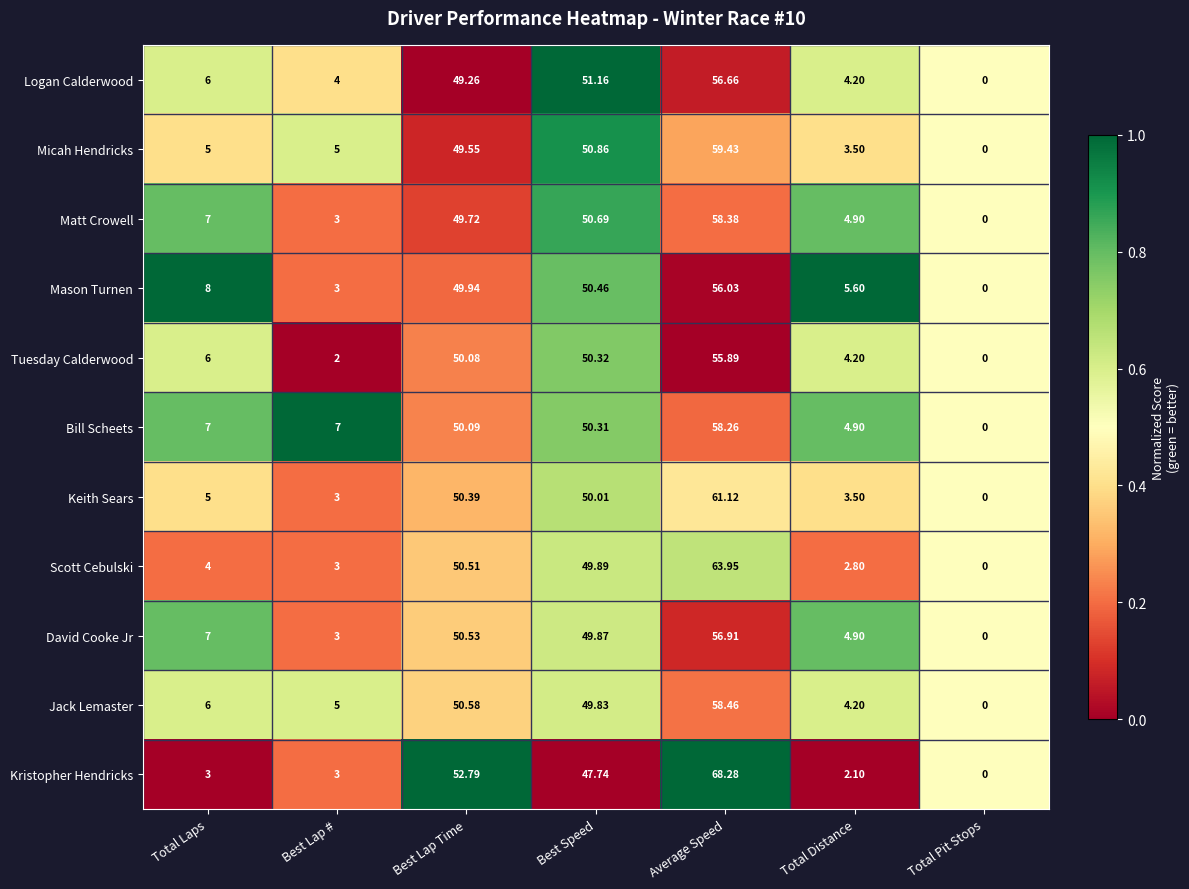

Rank the series at Best Lap Time from highest to lowest value.

Kristopher Hendricks, Jack Lemaster, David Cooke Jr, Scott Cebulski, Keith Sears, Bill Scheets, Tuesday Calderwood, Mason Turnen, Matt Crowell, Micah Hendricks, Logan Calderwood